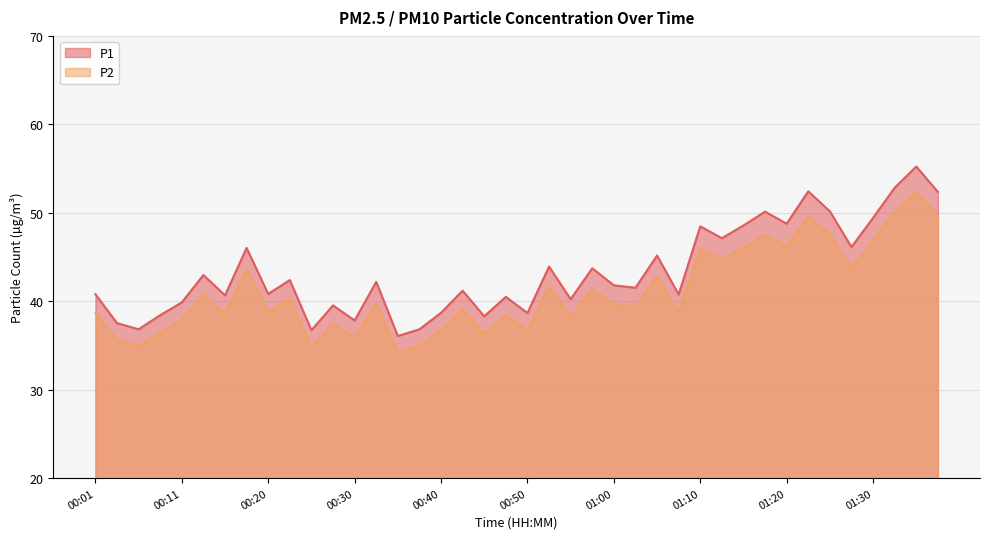

How many values in the P2 series are below 39?

18